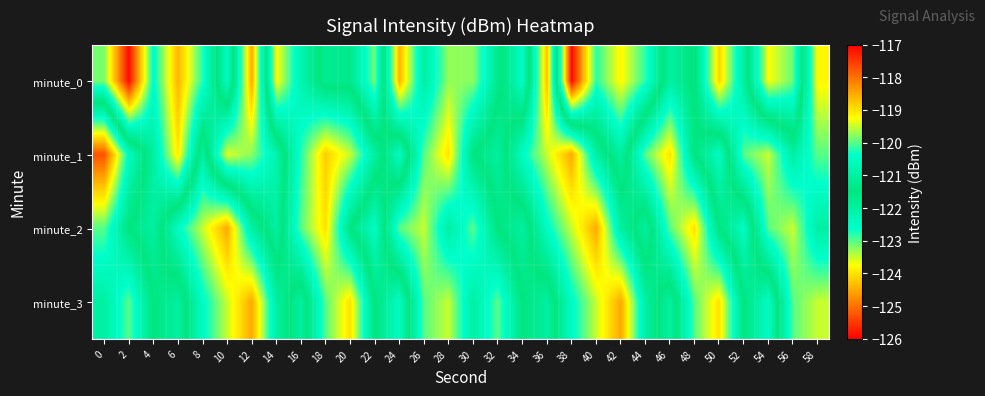

Reading right to left, list all the values displayed in this chart.

minute_0: 58=-119.2	56=-123.1	54=-123.7	52=-121.0	50=-118.9	48=-121.6	46=-121.0	44=-122.8	42=-123.8	40=-122.8	38=-125.9	36=-118.7	34=-122.5	32=-121.3	30=-119.8	28=-119.7	26=-121.0	24=-118.6	22=-123.1	20=-121.7	18=-121.8	16=-120.8	14=-119.2	12=-124.5	10=-120.5	8=-122.8	6=-124.4	4=-122.5	2=-125.9	0=-123.2
minute_1: 58=-120.0	56=-121.0	54=-119.5	52=-120.0	50=-122.5	48=-121.5	46=-119.0	44=-120.0	42=-122.0	40=-121.0	38=-118.5	36=-119.5	34=-120.5	32=-122.0	30=-121.5	28=-119.0	26=-120.0	24=-122.5	22=-121.0	20=-119.5	18=-118.8	16=-120.2	14=-122.2	12=-123.2	10=-123.6	8=-121.0	6=-123.9	4=-122.0	2=-120.5	0=-117.7
minute_2: 58=-121.0	56=-119.5	54=-120.0	52=-122.5	50=-121.5	48=-119.0	46=-120.0	44=-122.0	42=-121.0	40=-118.5	38=-119.5	36=-120.5	34=-122.0	32=-121.5	30=-120.0	28=-121.0	26=-119.5	24=-120.0	22=-122.5	20=-121.5	18=-119.0	16=-120.0	14=-122.0	12=-121.0	10=-118.5	8=-119.5	6=-120.5	4=-122.0	2=-121.5	0=-120.0
minute_3: 58=-119.5	56=-120.0	54=-122.5	52=-121.5	50=-119.0	48=-120.0	46=-122.0	44=-121.0	42=-118.5	40=-119.5	38=-120.5	36=-122.0	34=-121.5	32=-120.0	30=-121.0	28=-119.5	26=-120.0	24=-122.5	22=-121.5	20=-119.0	18=-120.0	16=-122.0	14=-121.0	12=-118.5	10=-119.5	8=-120.5	6=-122.0	4=-121.5	2=-120.0	0=-121.0